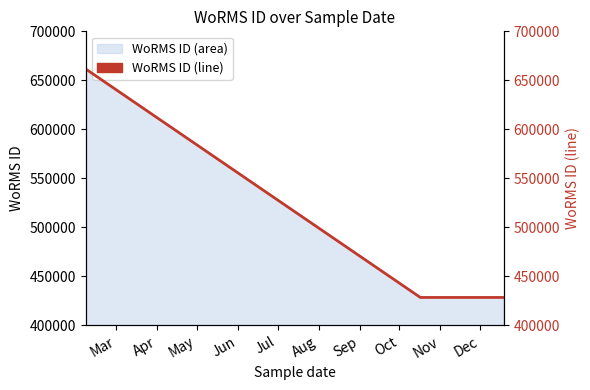

Reading right to left, list all the values displayed in this chart.

428522	428522	428522	661559